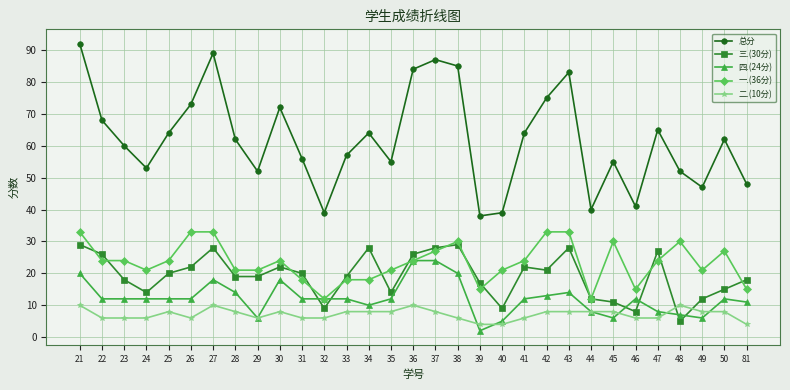

What is the minimum value for 四.(24分)?

2